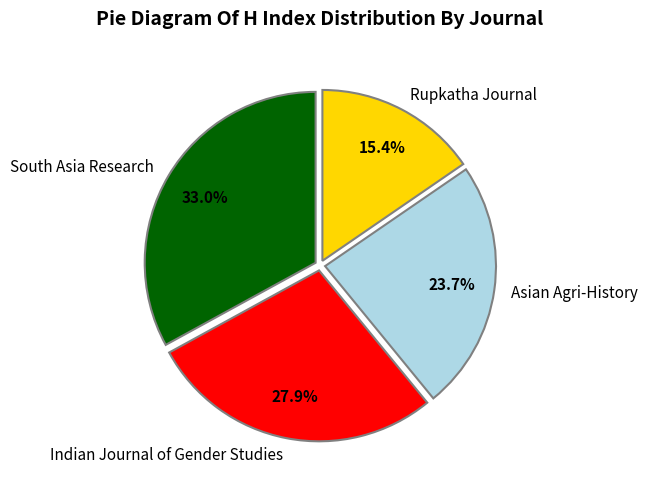

Does South Asia Research account for over 50% of the chart?

No